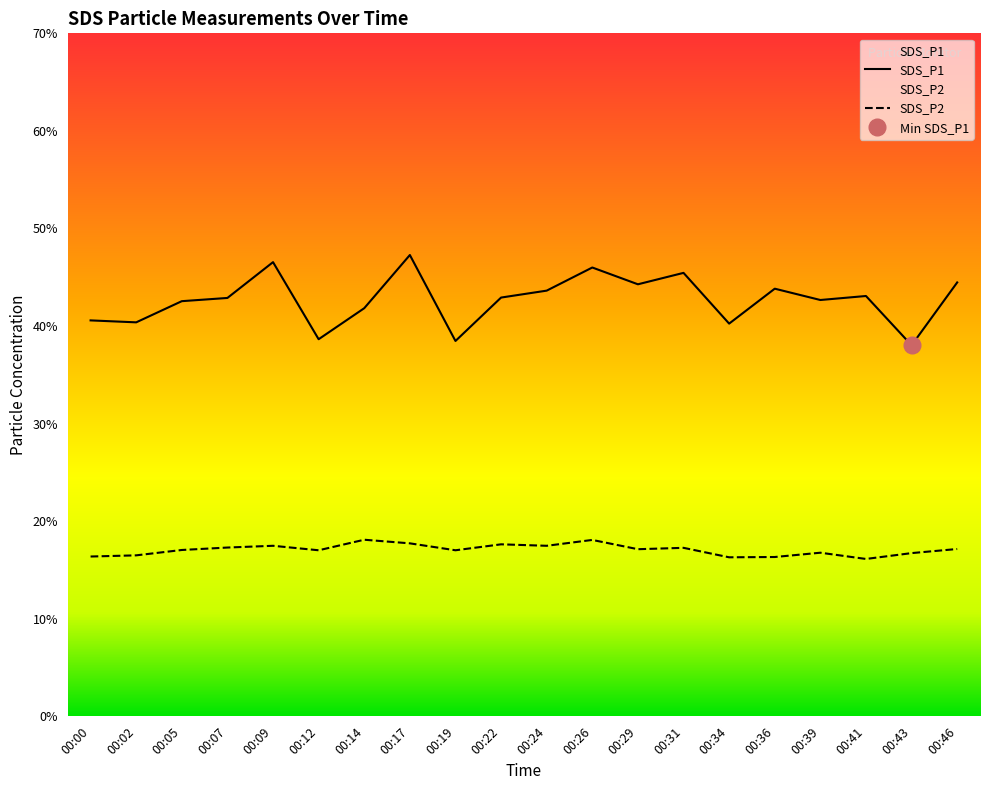

Is this an area chart (filled region under the line)?

No